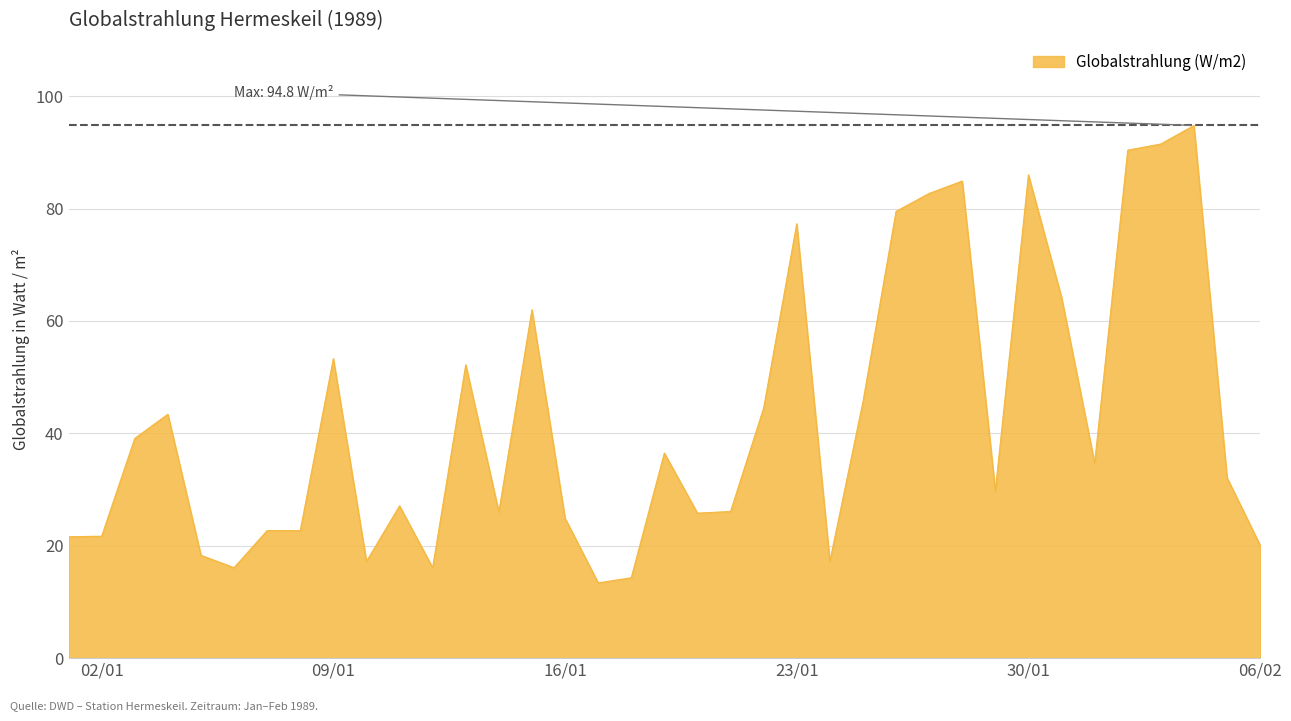

What is the difference between the maximum and minimum values?

81.4